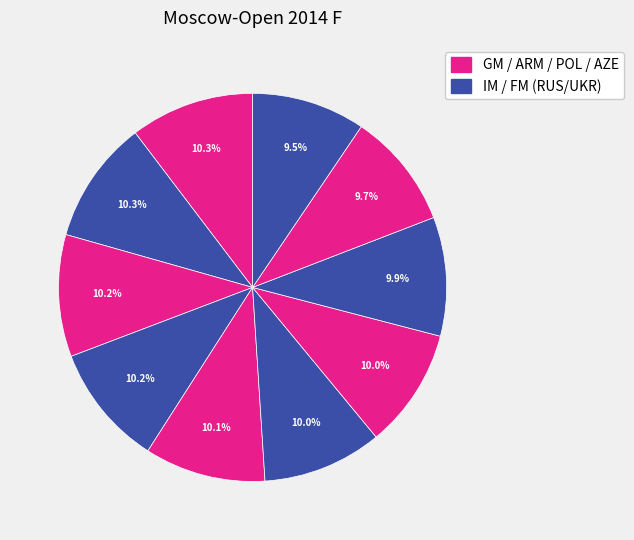

How many segments does this pie chart have?

10